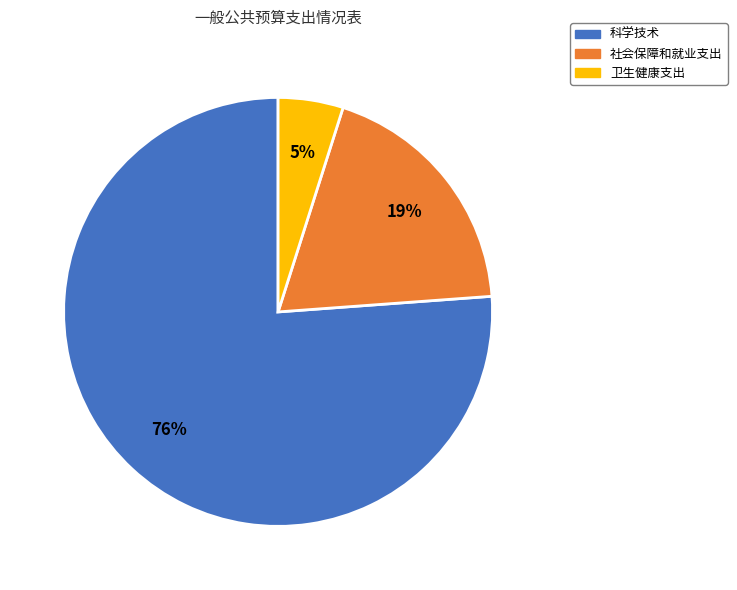

To the nearest percent, what percentage of the pie is 科学技术?

76%